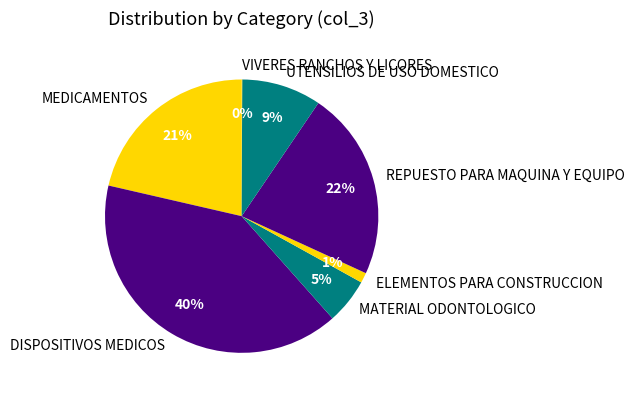

Which has a higher value, MEDICAMENTOS or MATERIAL ODONTOLOGICO?

MEDICAMENTOS